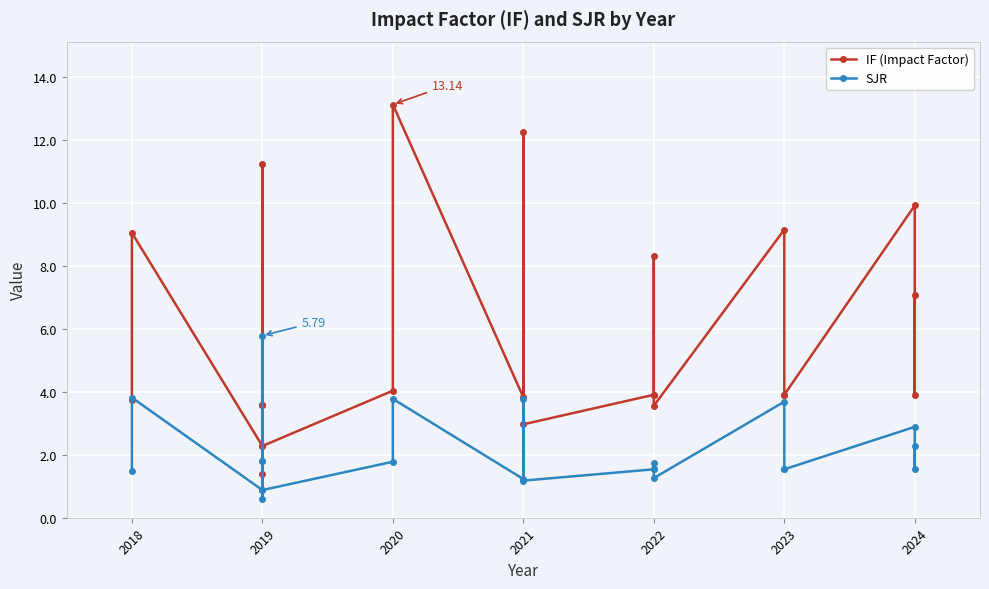

True or false: IF (Impact Factor) has a value of 13.1 at 2020.

True